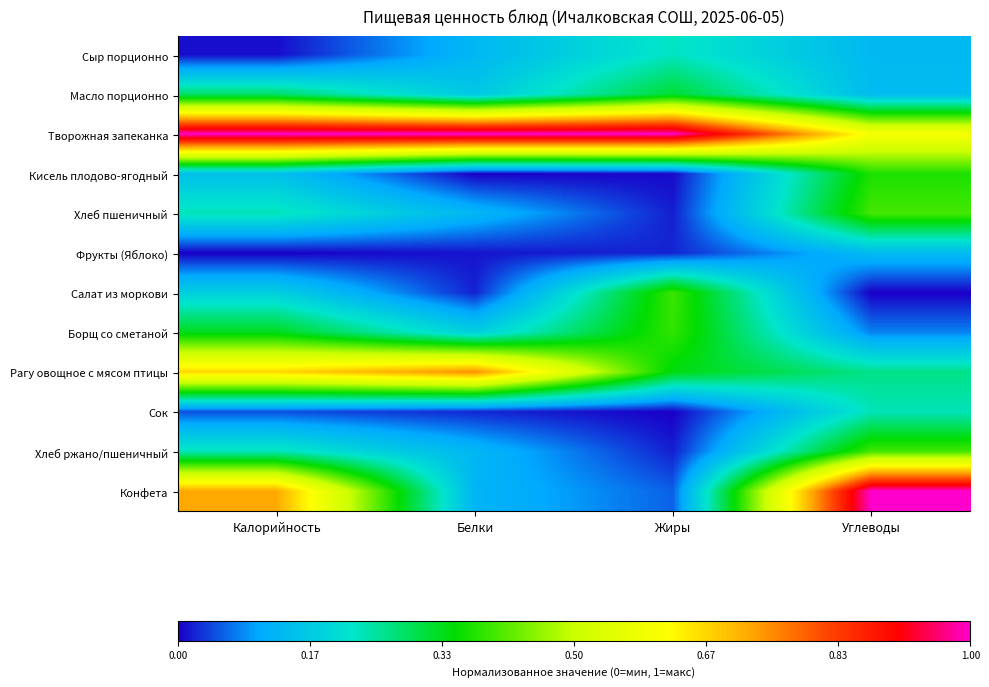

Which series changed the most between Белки and Углеводы?

Конфета